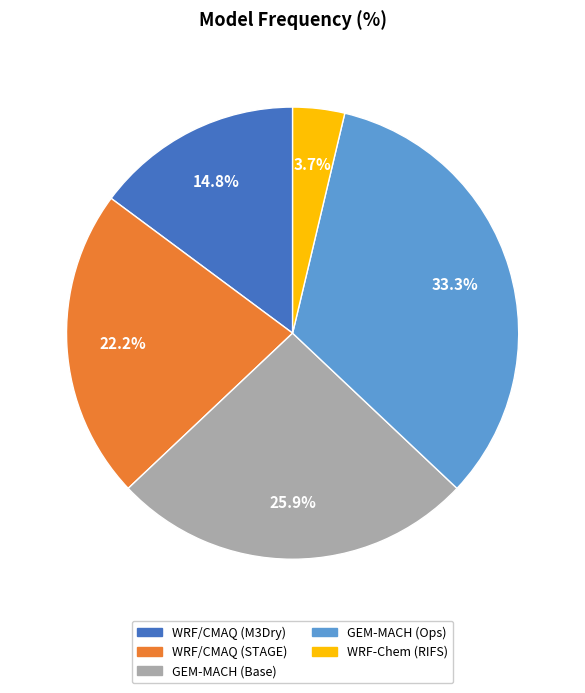

What percentage is the GEM-MACH (Ops) slice, to the nearest percent?

33%